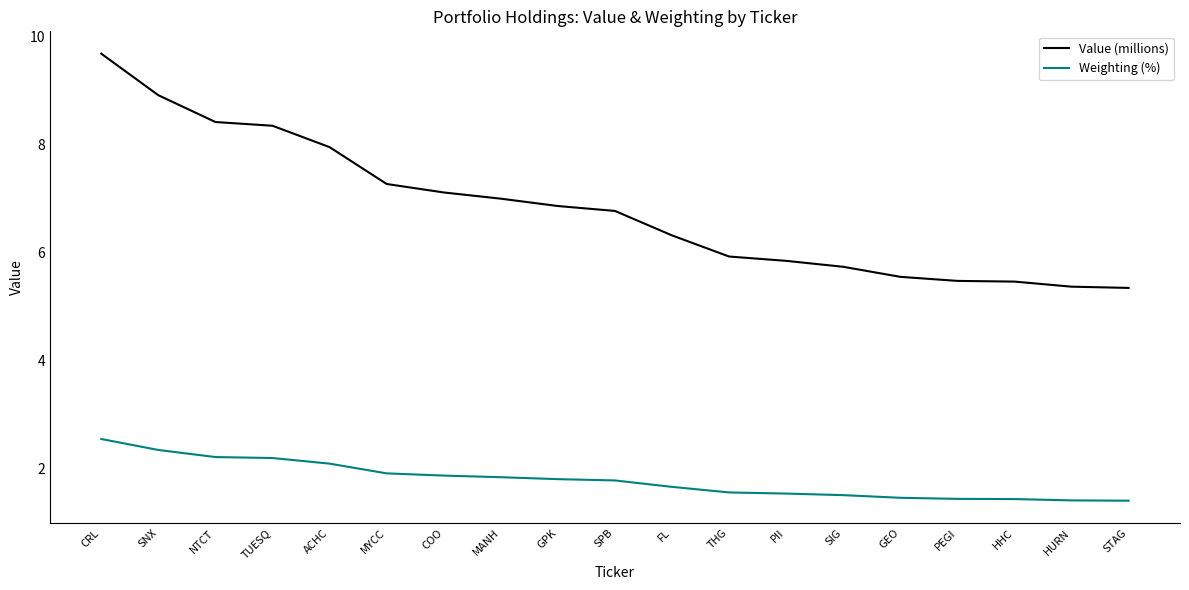

True or false: Weighting (%) and Value (millions) cross at least once.

False